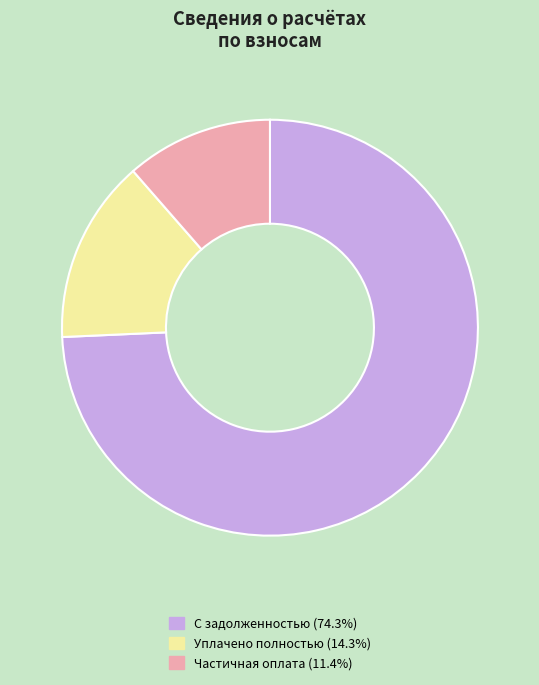

Does any single category account for the majority?

Yes